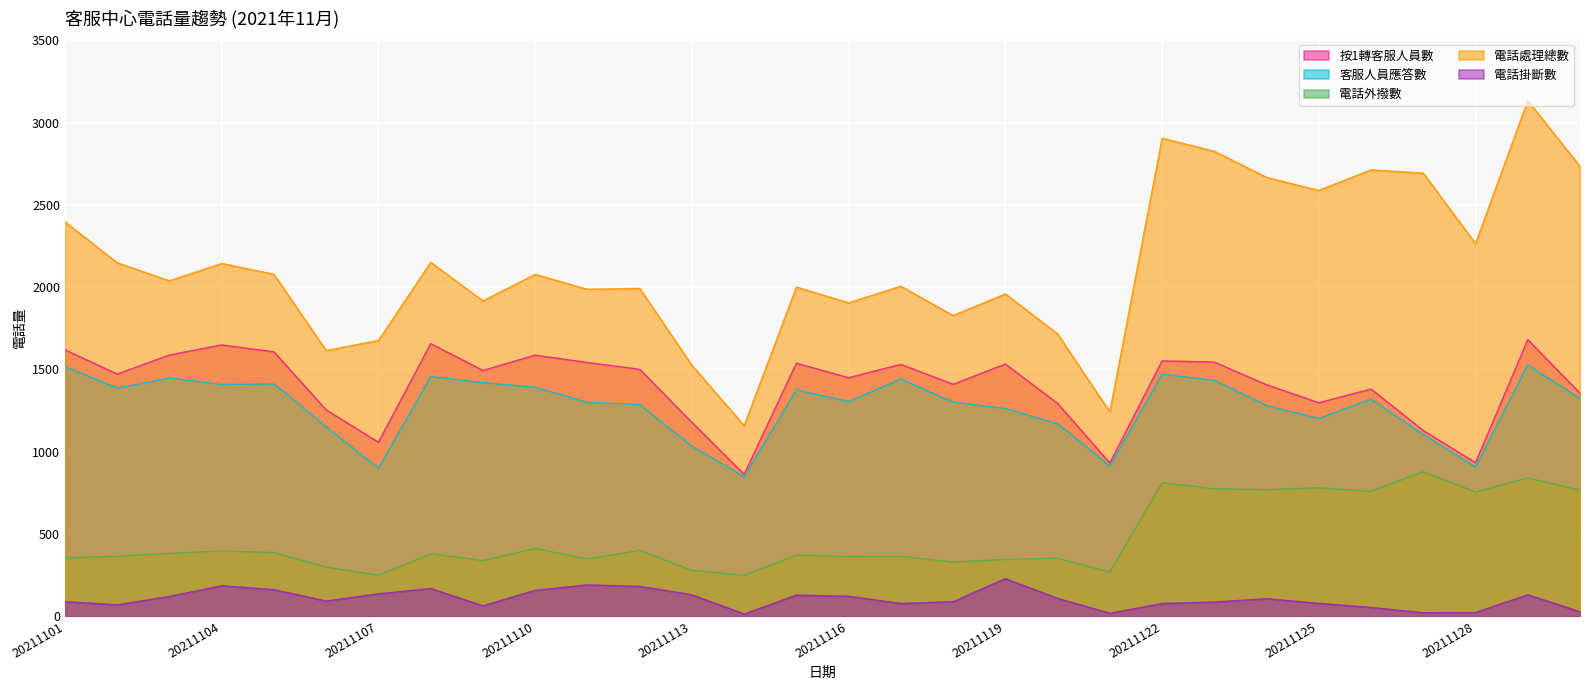

The 客服人員應答數 series shows 1412 at 20211105. True or false?

True